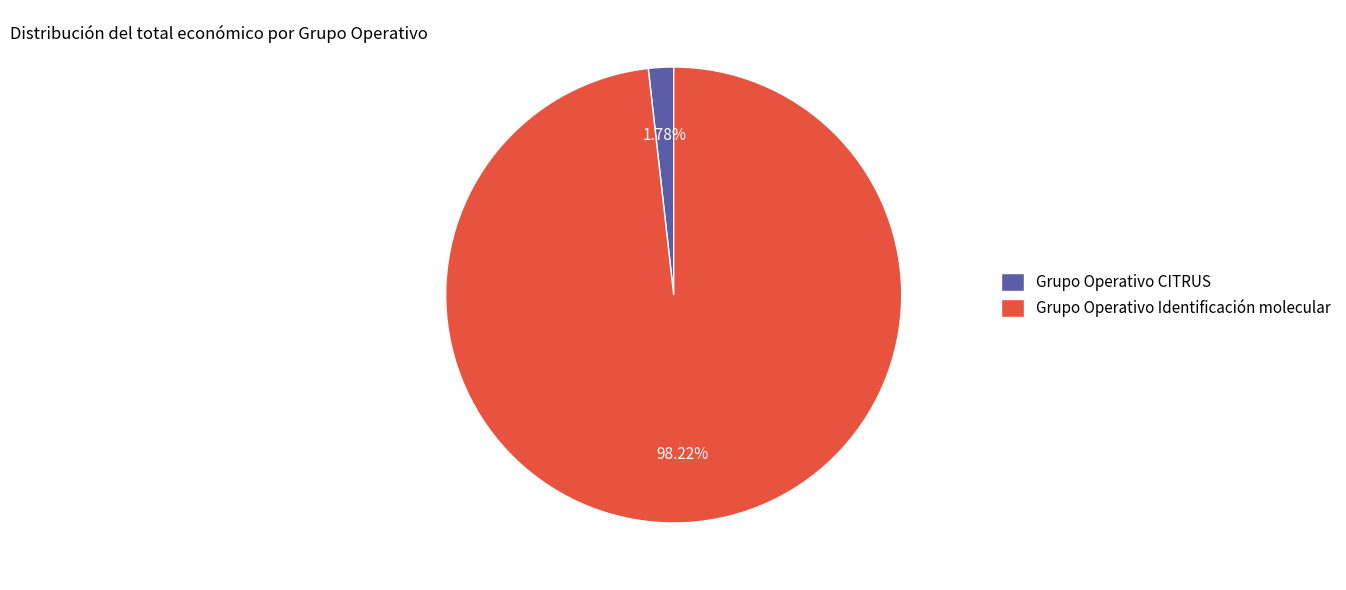

Count the number of slices in the pie.

2